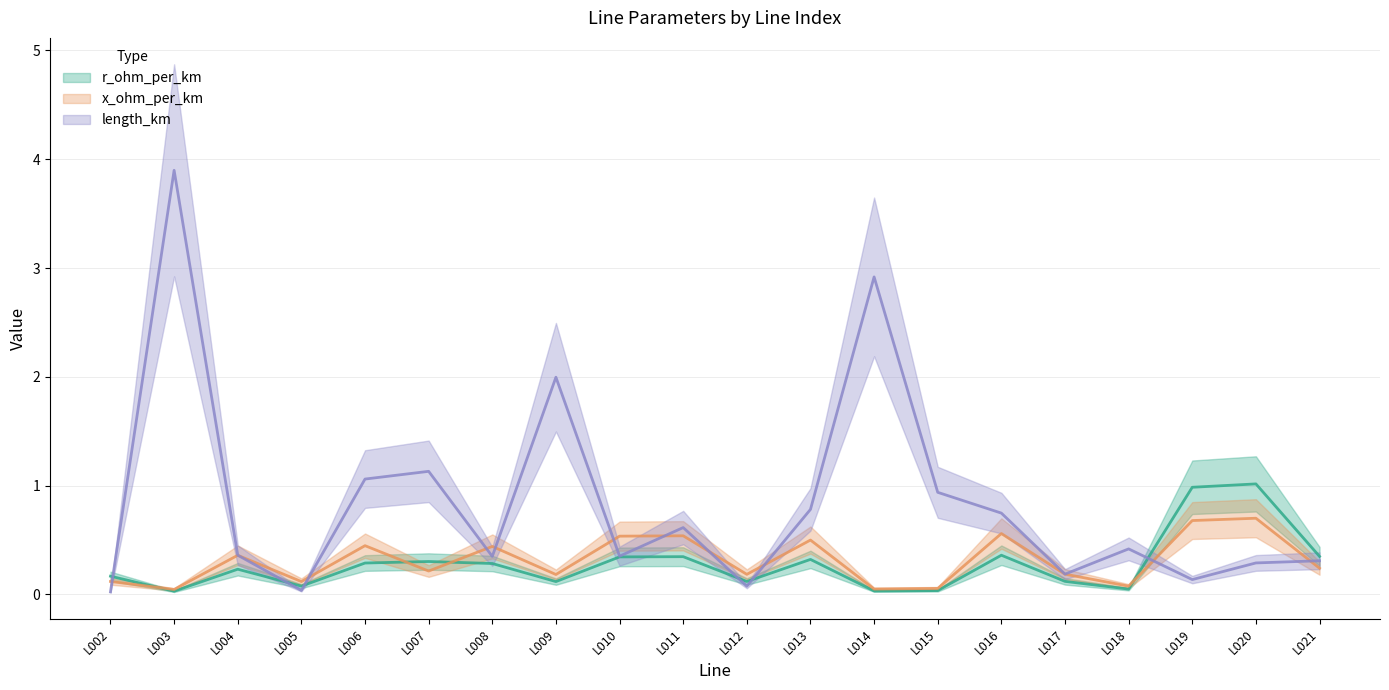

Reading left to right, what are all the values shown in this chart?

r_ohm_per_km: L002=0.2	L003=0.0	L004=0.2	L005=0.1	L006=0.3	L007=0.3	L008=0.3	L009=0.1	L010=0.3	L011=0.3	L012=0.1	L013=0.3	L014=0.0	L015=0.0	L016=0.4	L017=0.1	L018=0.0	L019=1.0	L020=1.0	L021=0.3
x_ohm_per_km: L002=0.1	L003=0.0	L004=0.4	L005=0.1	L006=0.4	L007=0.2	L008=0.4	L009=0.2	L010=0.5	L011=0.5	L012=0.2	L013=0.5	L014=0.0	L015=0.1	L016=0.6	L017=0.2	L018=0.1	L019=0.7	L020=0.7	L021=0.2
length_km: L002=0.0	L003=3.9	L004=0.4	L005=0.0	L006=1.1	L007=1.1	L008=0.3	L009=2.0	L010=0.4	L011=0.6	L012=0.1	L013=0.8	L014=2.9	L015=0.9	L016=0.7	L017=0.2	L018=0.4	L019=0.1	L020=0.3	L021=0.3